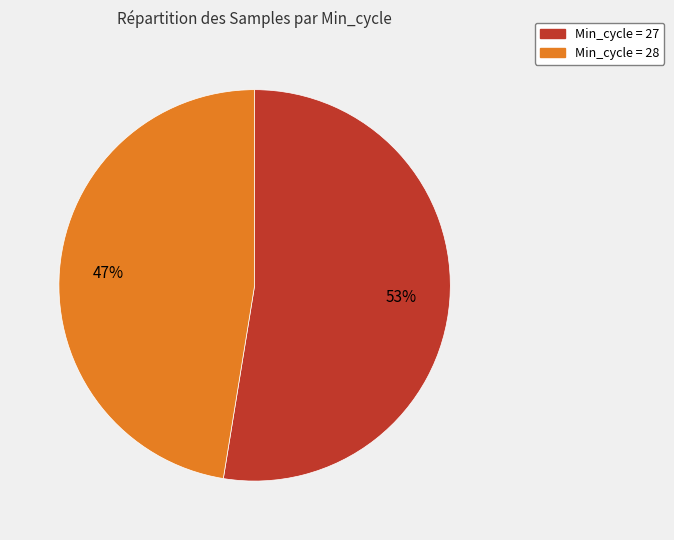

Does any single category account for the majority?

Yes